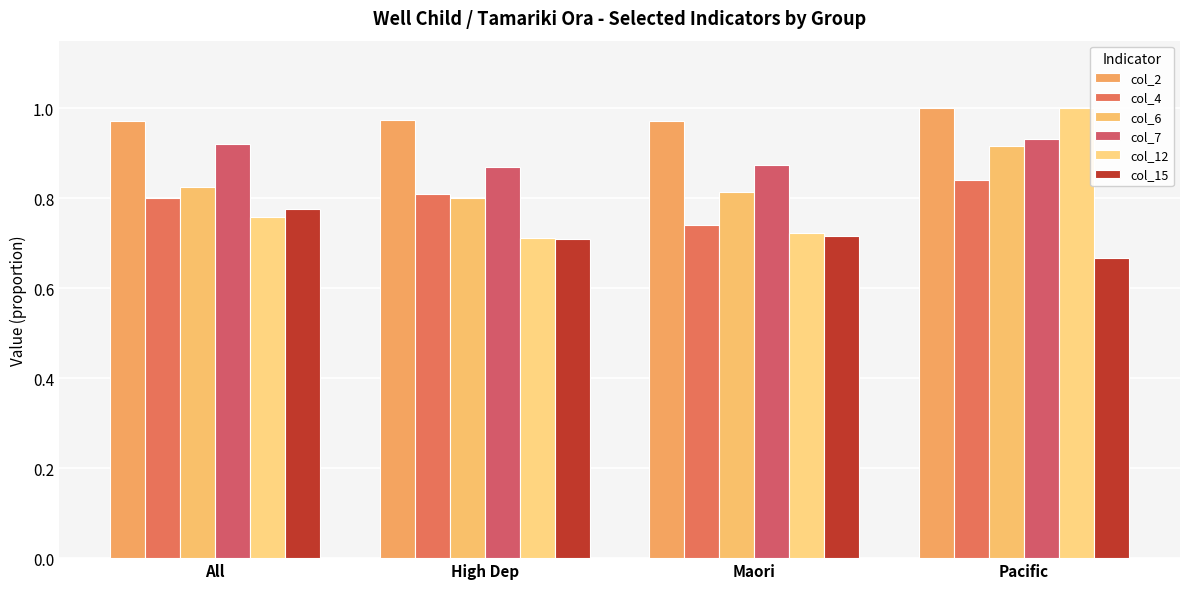

Rank the categories by col_6 value from lowest to highest.

High Dep, Maori, All, Pacific